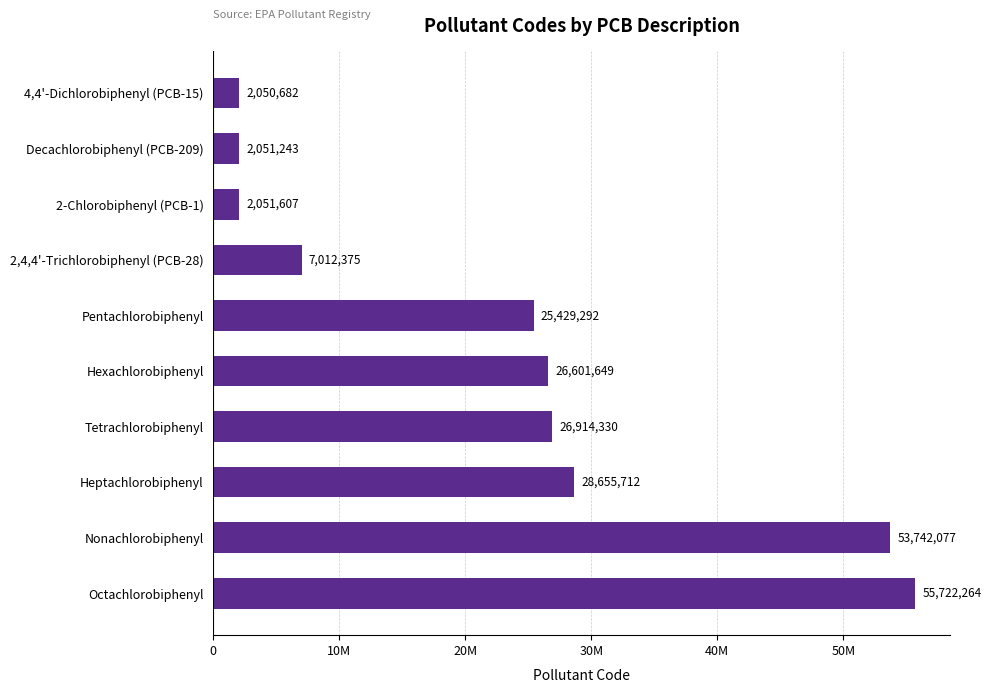

Does the chart contain any negative values?

No